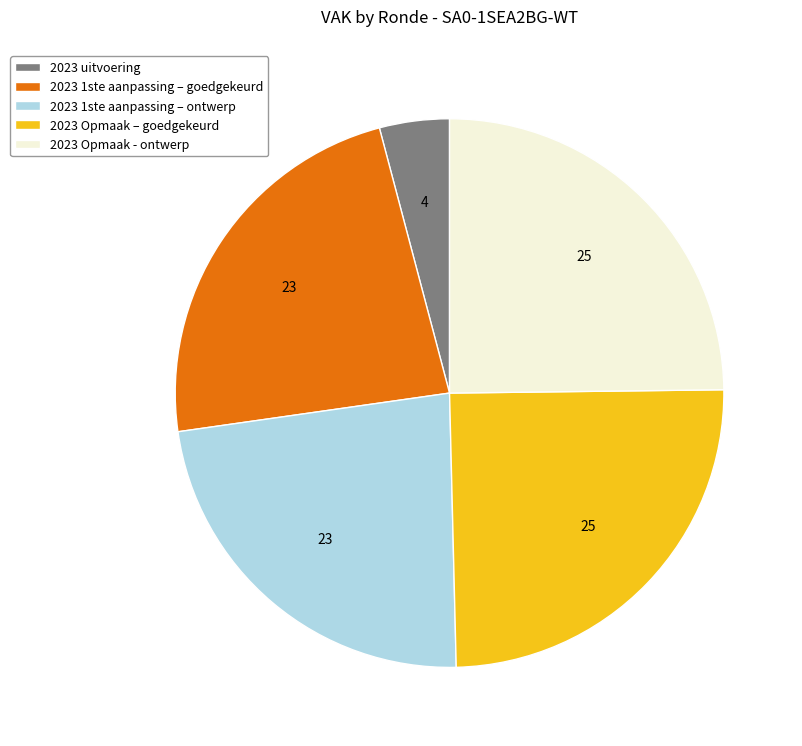

Is the sum of 2023 Opmaak – goedgekeurd and 2023 uitvoering greater than half?

No